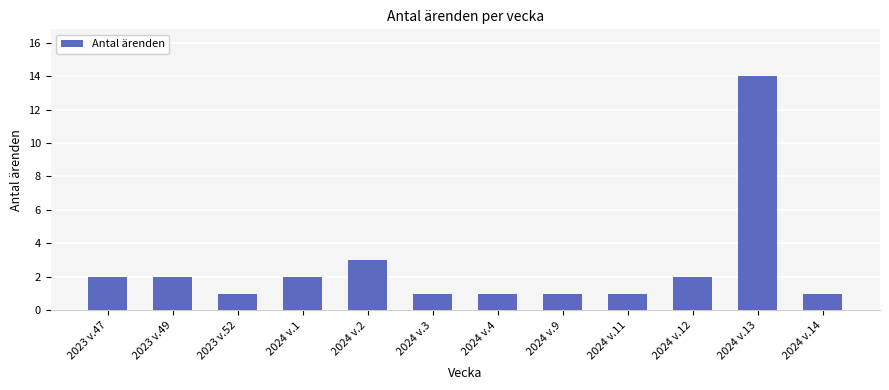

What is the minimum value shown in the chart?

1